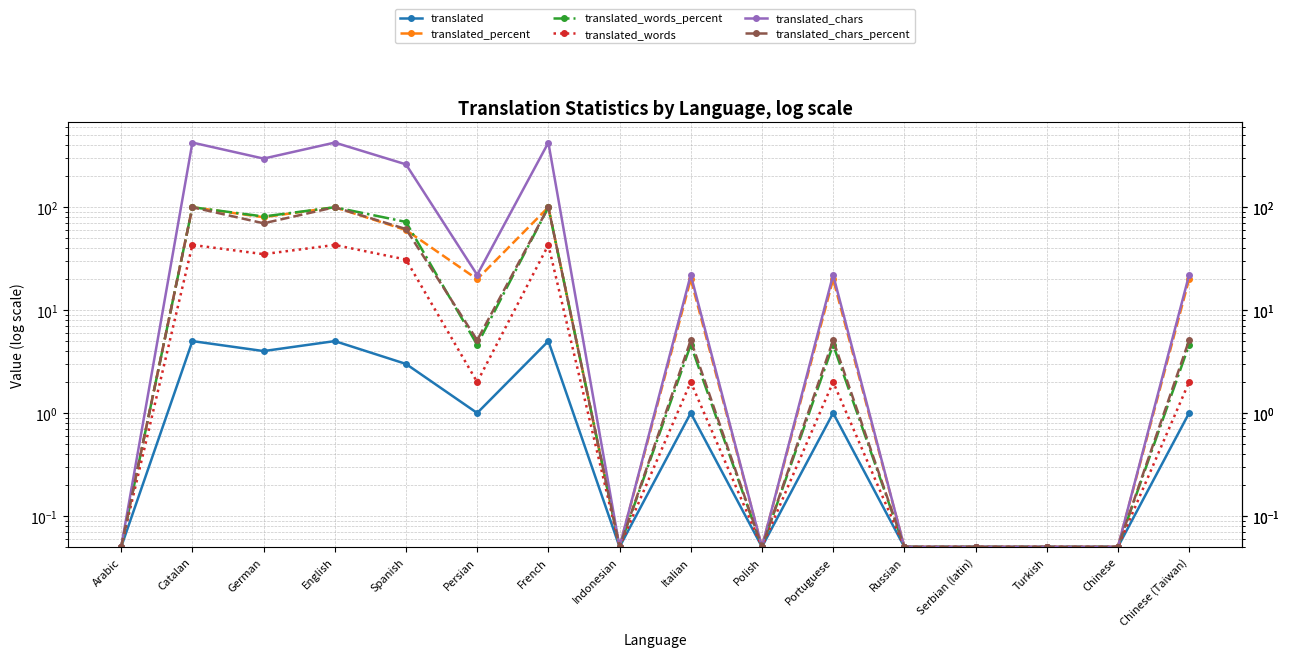

Which label corresponds to the largest value in the chart?

Catalan